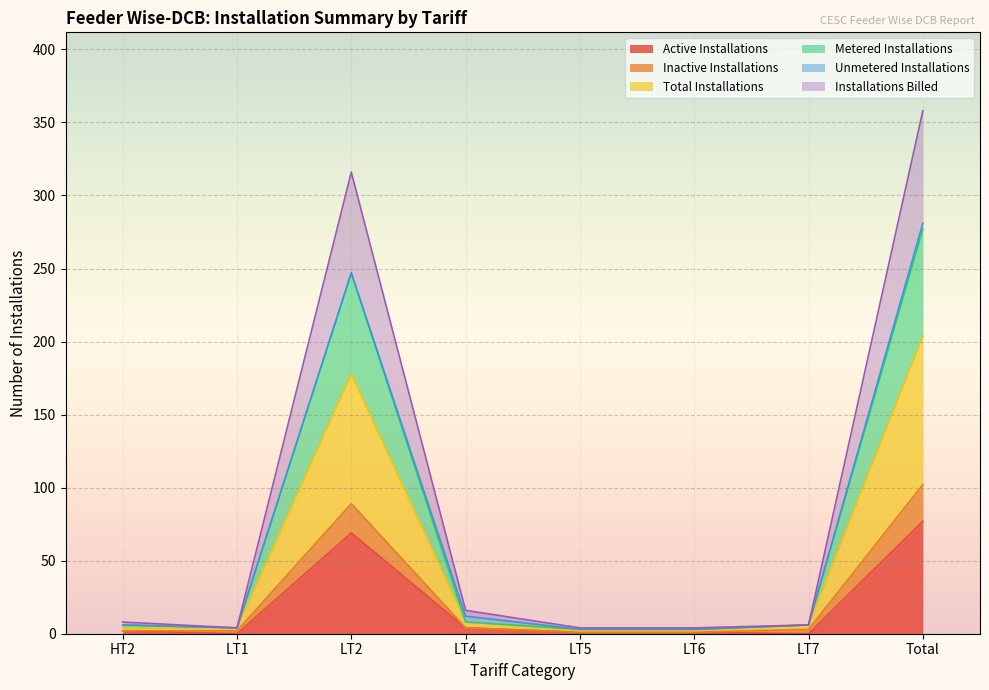

The value of Installations Billed at LT5 is 1. True or false?

False